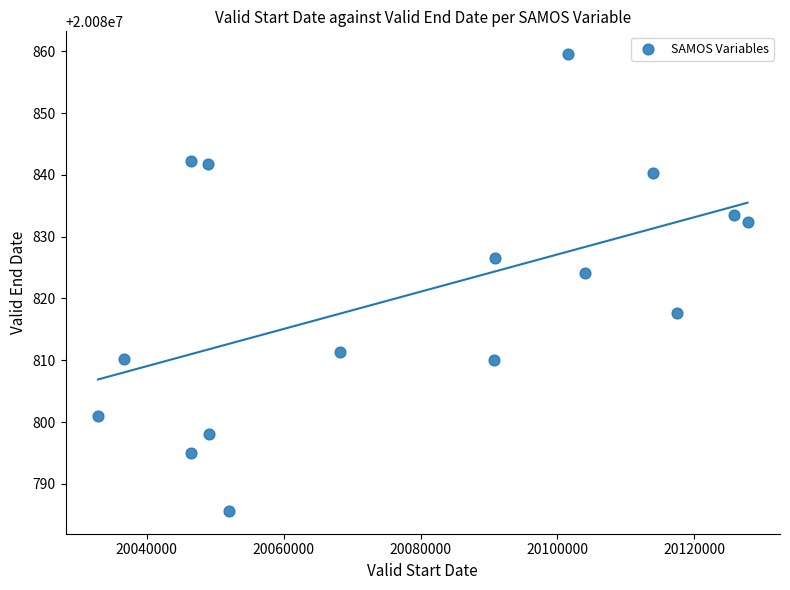

What is the range of Y values (max minus min)?

73.9